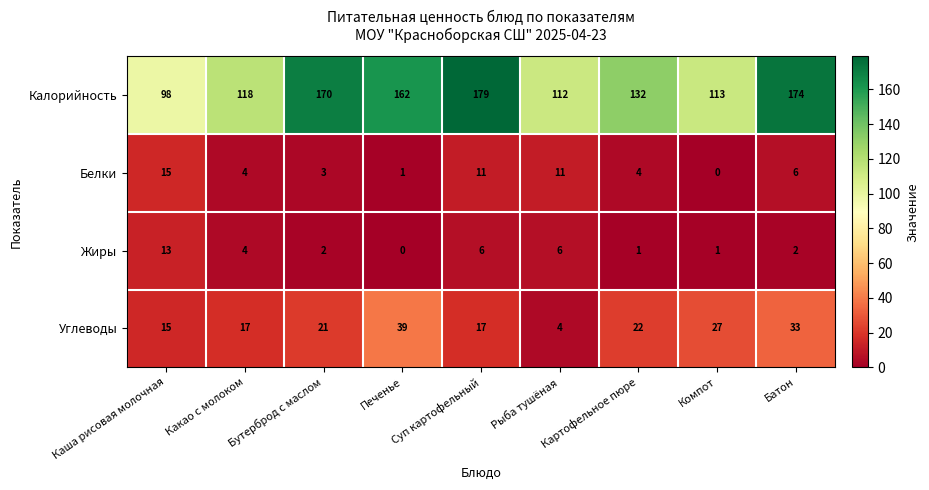

What is the difference between the second highest and second lowest values in the Жиры series?

5